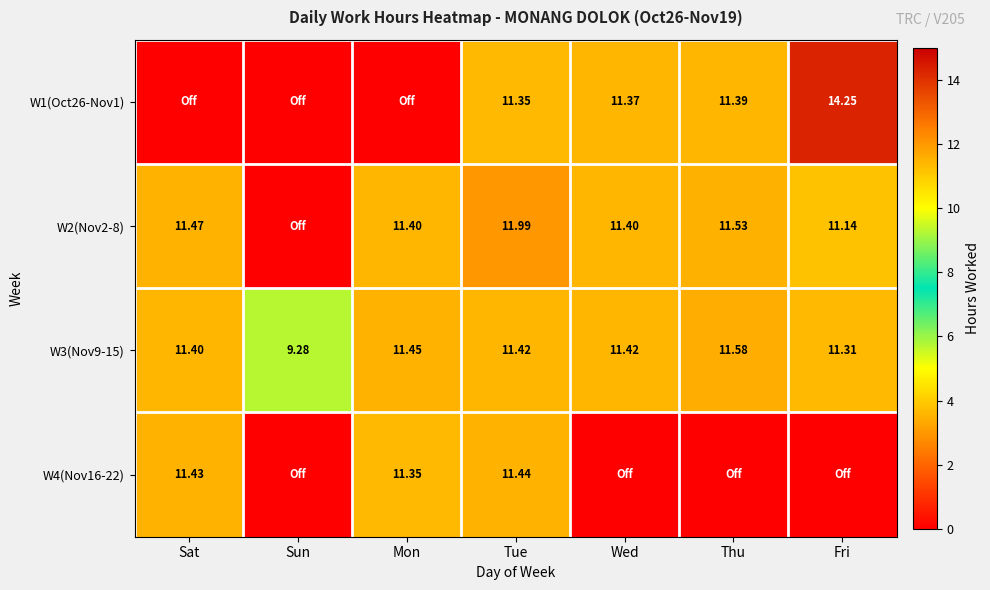

How many data points in W1(Oct26-Nov1) are above 11?

4